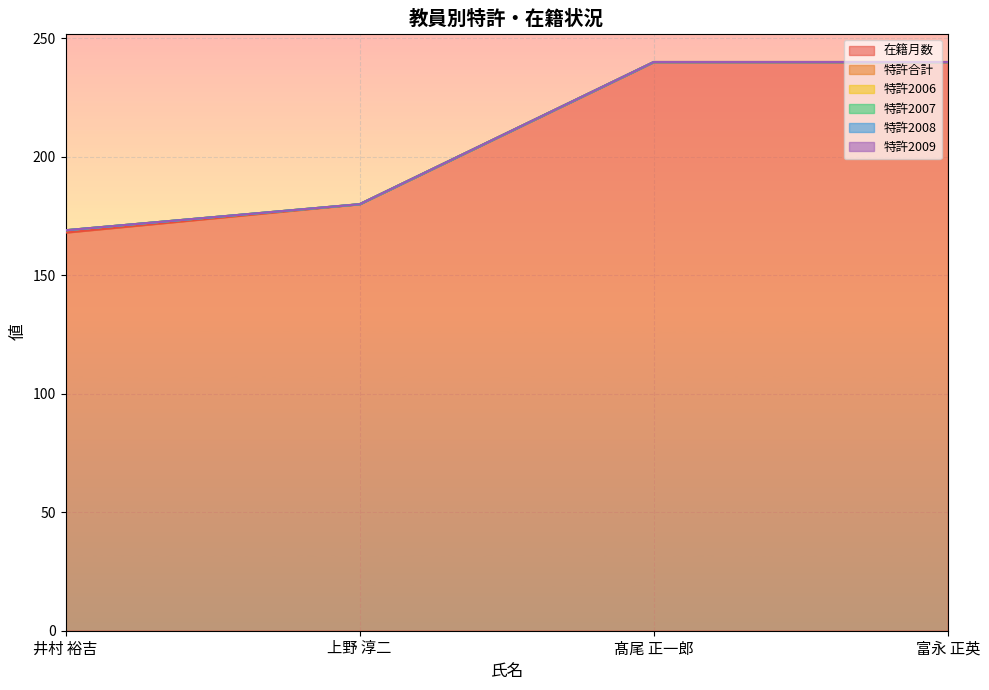

Reading left to right, extract all data points from this chart.

在籍月数: 168	180	240	240
特許合計: 1	0	0	0
特許2006: 0	0	0	0
特許2007: 0	0	0	0
特許2008: 0	0	0	0
特許2009: 0	0	0	0